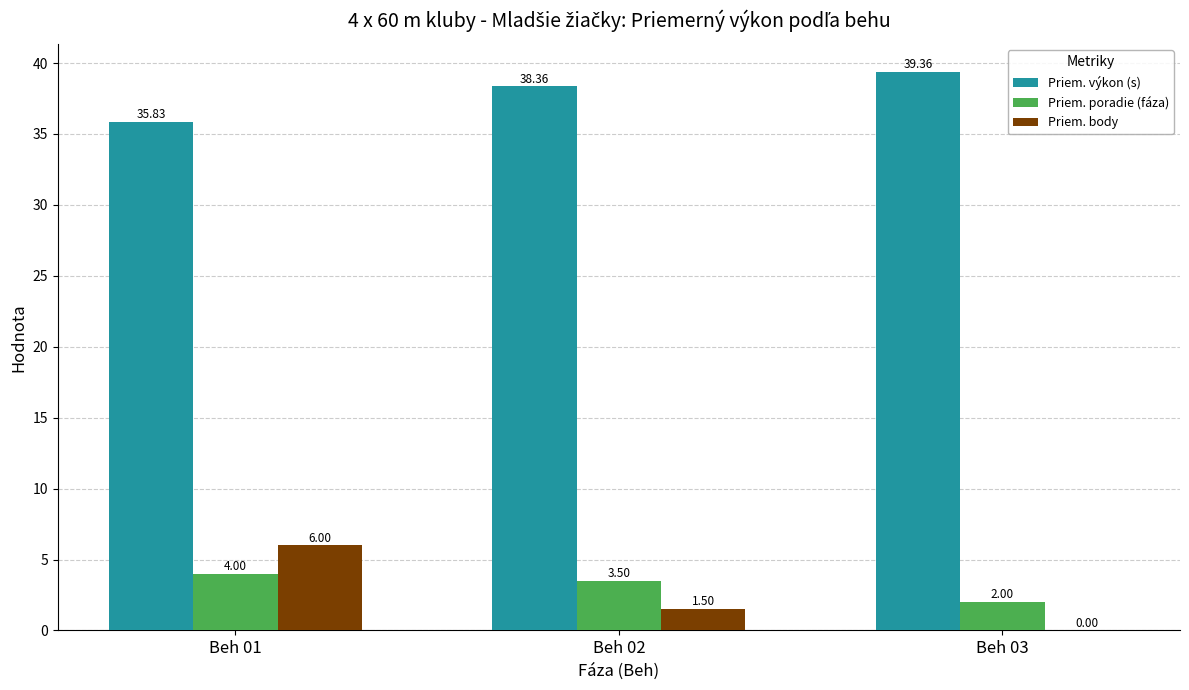

Where does the Priem. poradie (fáza) series first go above 3?

Beh 01